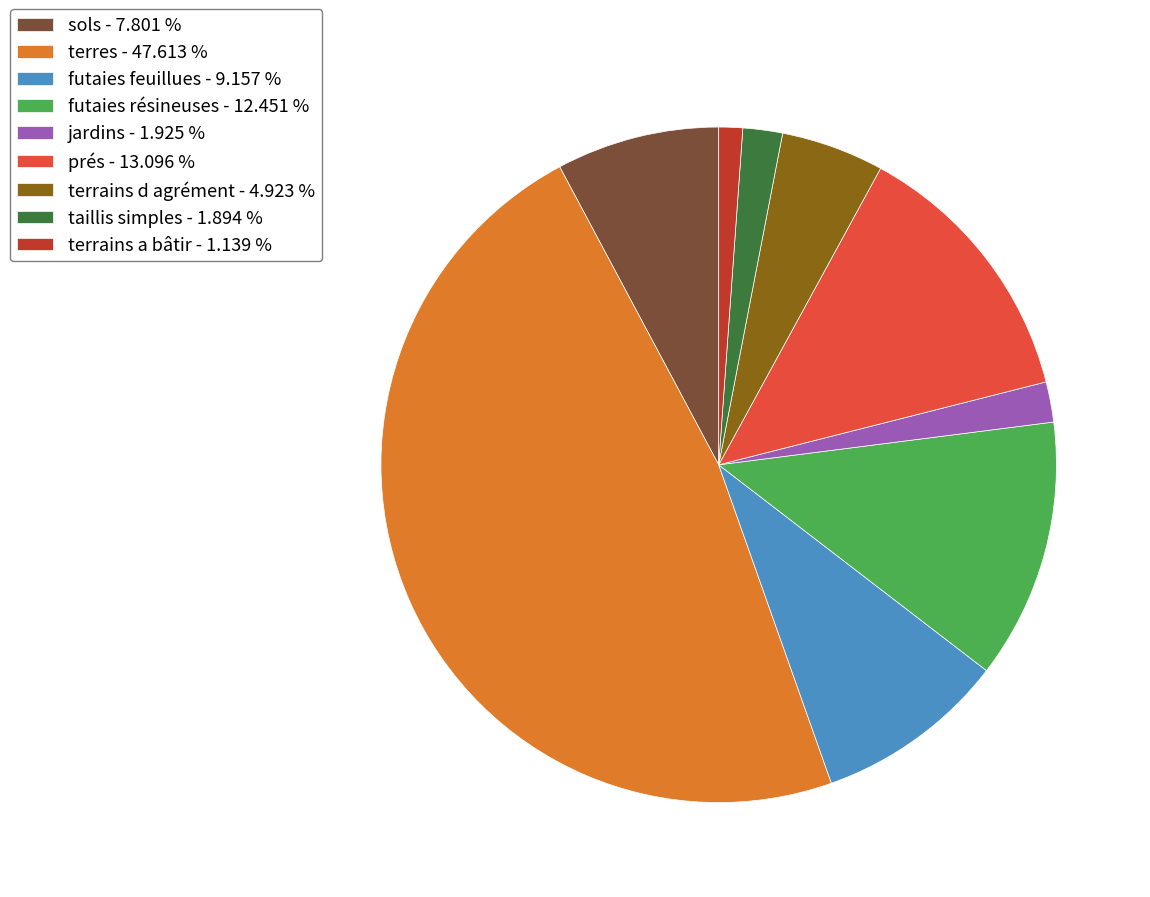

Is there any slice that represents more than half of the pie?

No